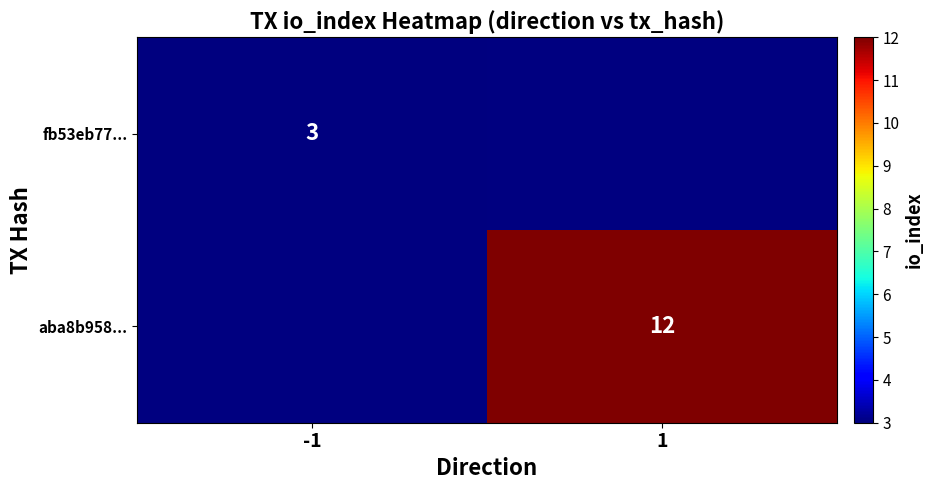

The aba8b958... series shows 12 at 1. True or false?

True